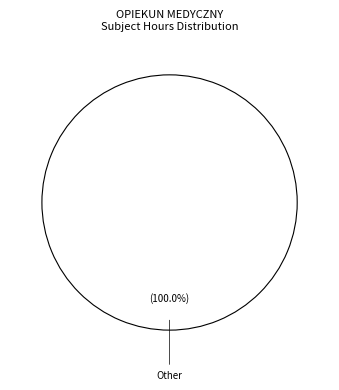

Rank the categories by value from highest to lowest.

Other